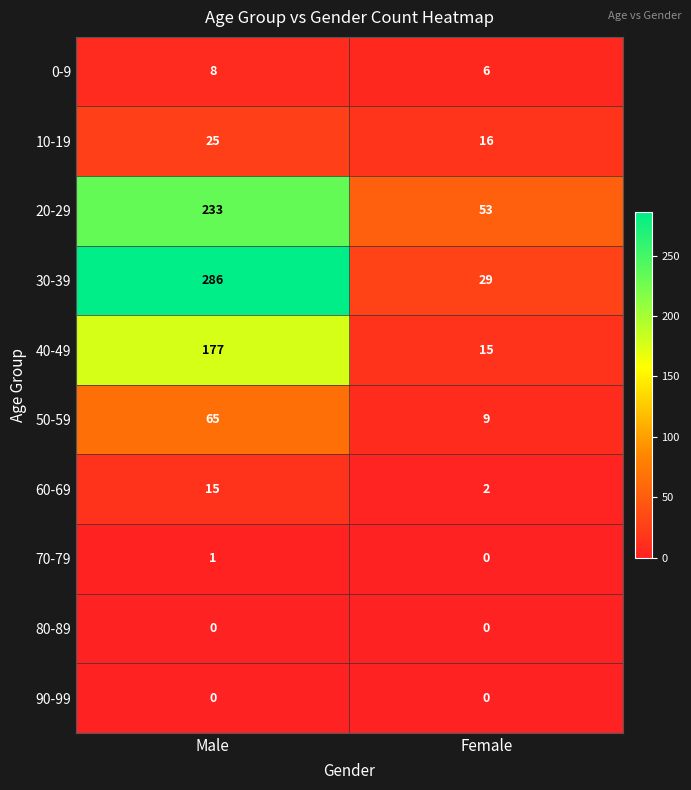

At which category does the chart reach its peak across all series?

Male